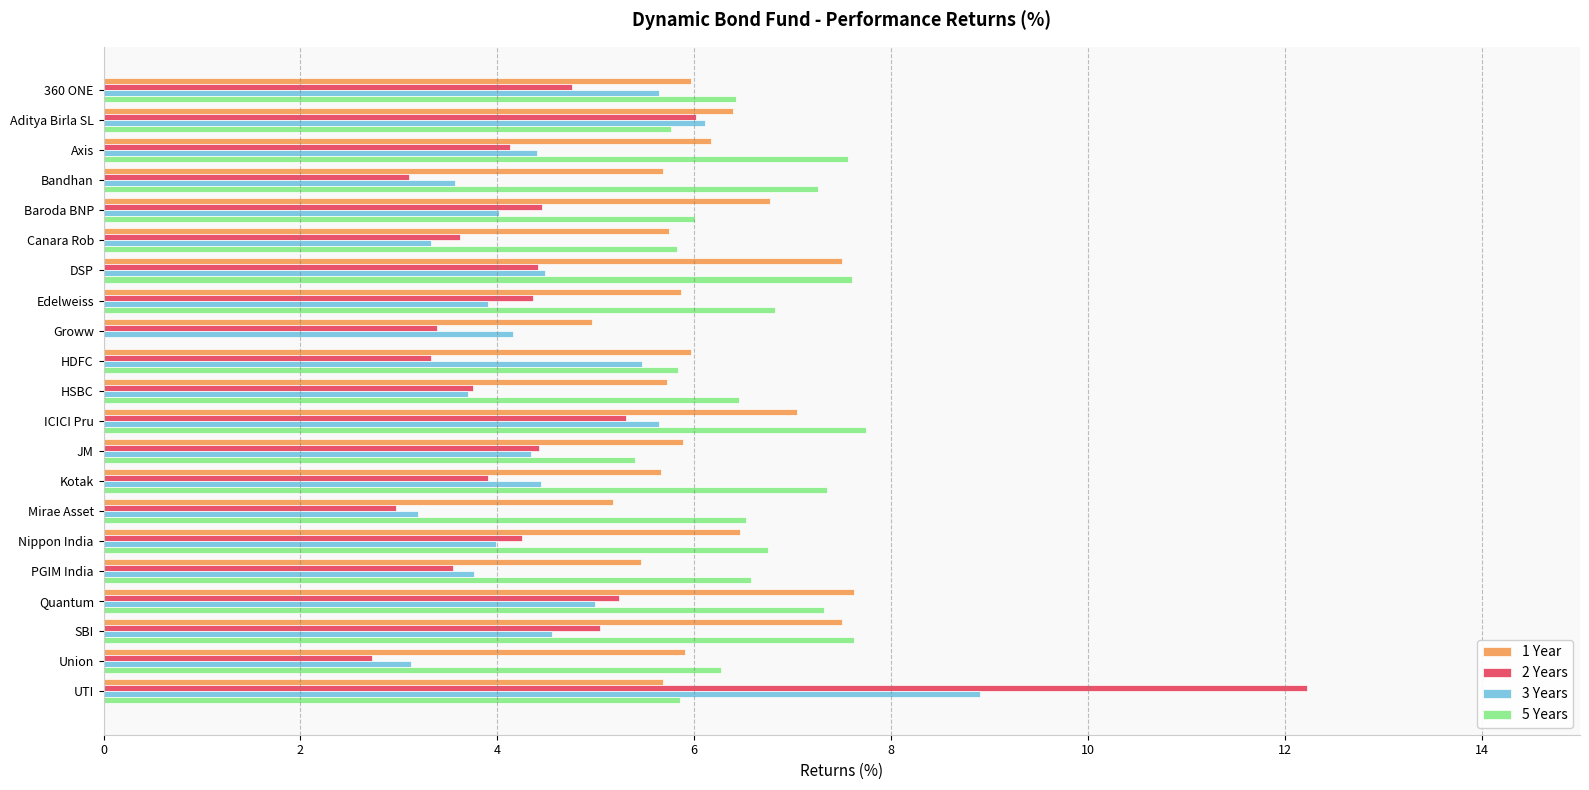

What is the sum of all 1 Year values?

129.2